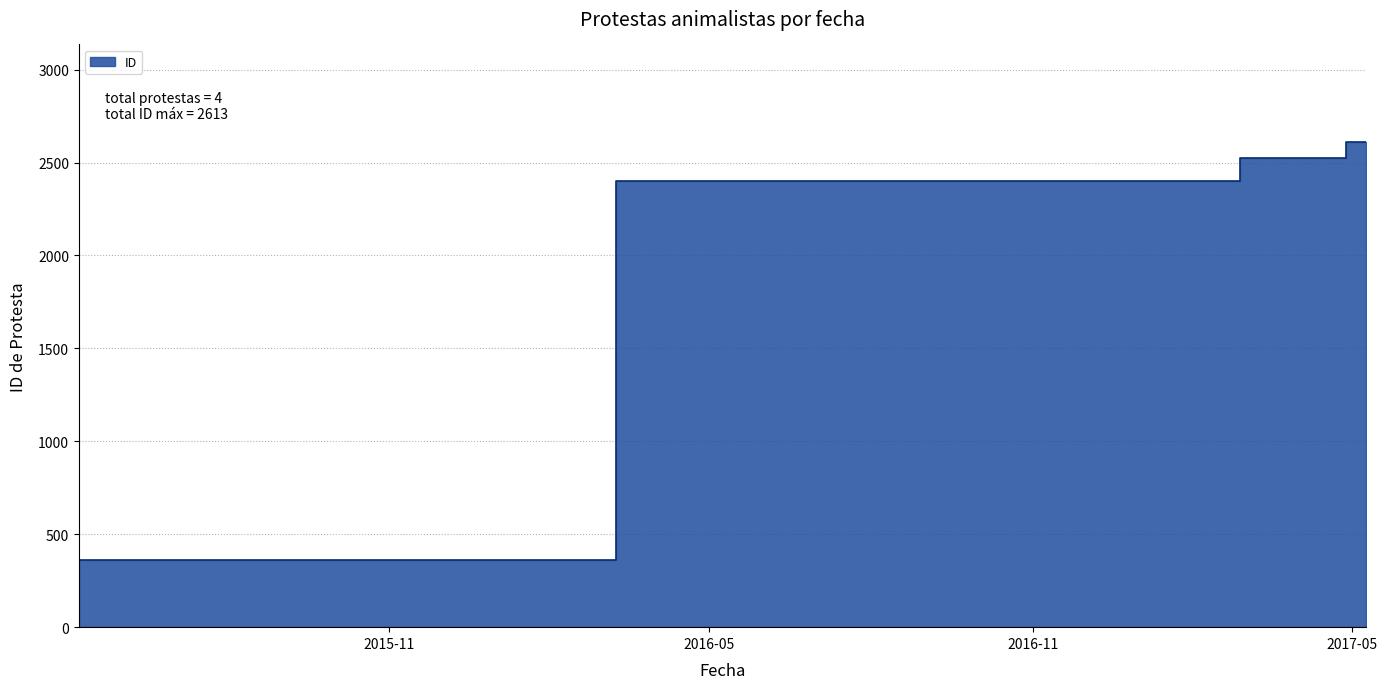

What is the value of the 3rd point from the left?

2527